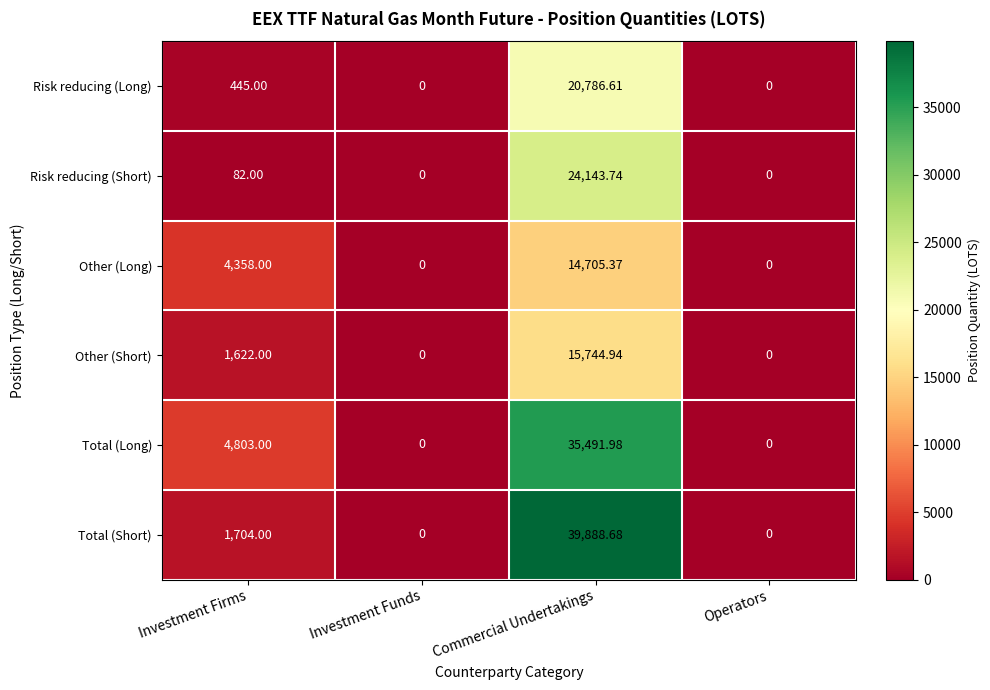

Is the value of Other (Long) at Investment Firms greater than the value of Total (Short) at Investment Funds?

Yes